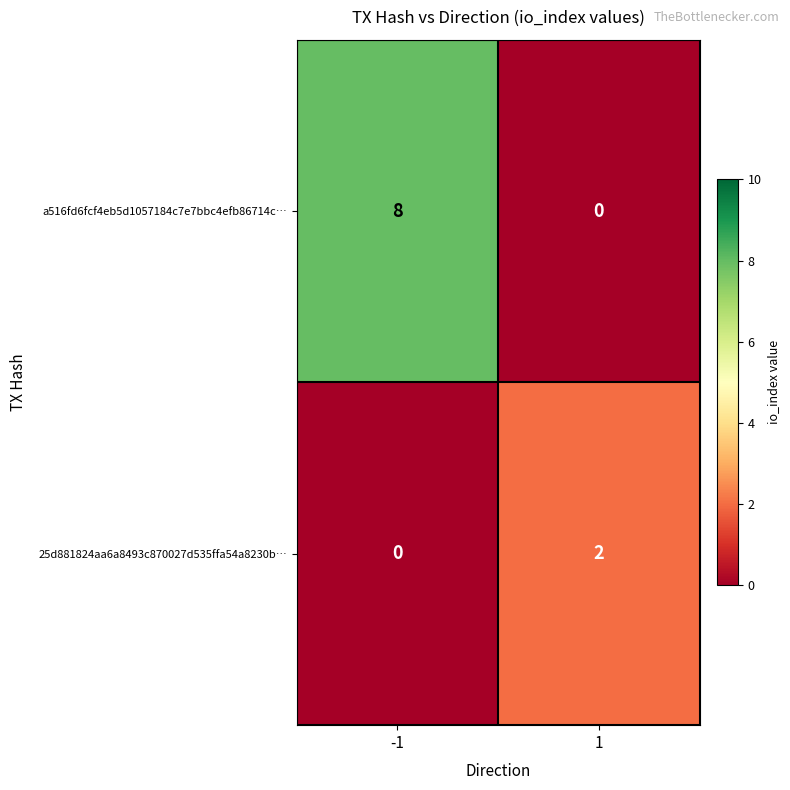

At how many categories does at least one series exceed 7?

1